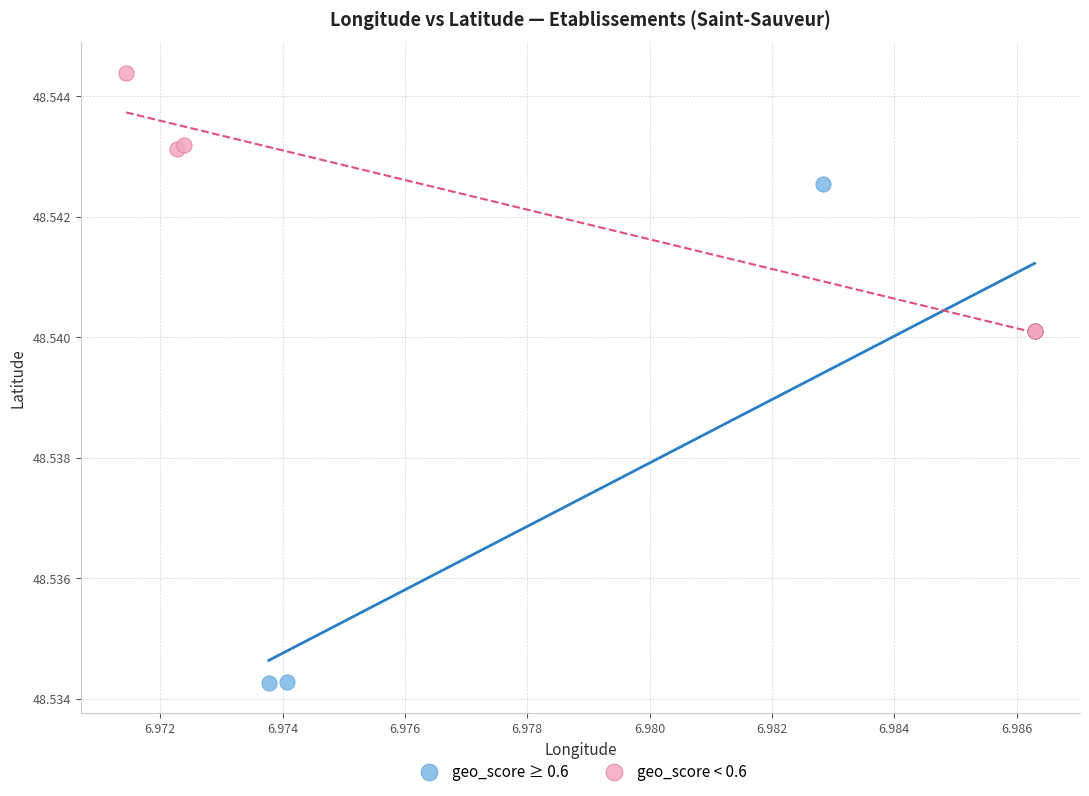

Which series reaches the minimum Y coordinate?

geo_score ≥ 0.6